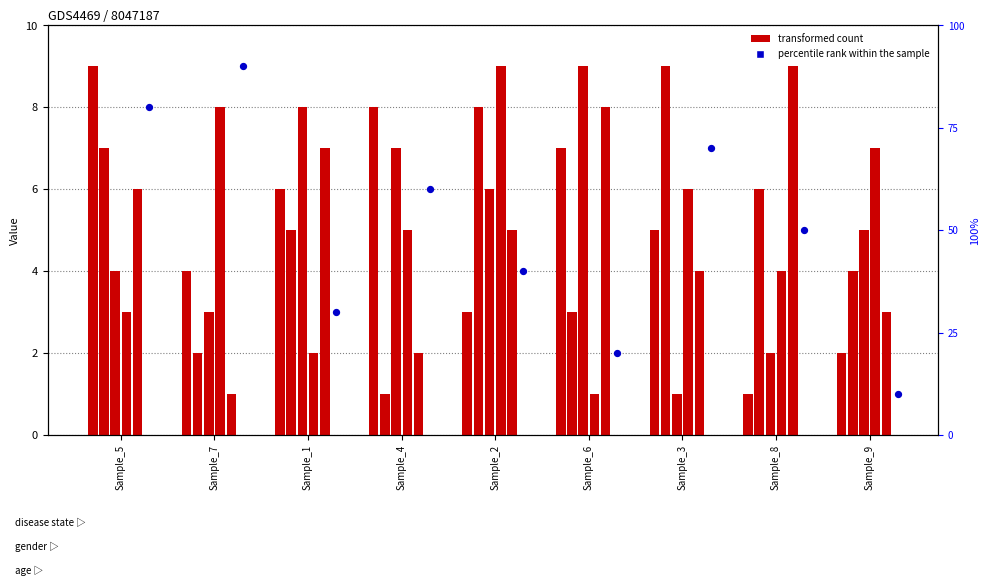

At how many categories does at least one series exceed 3?

9